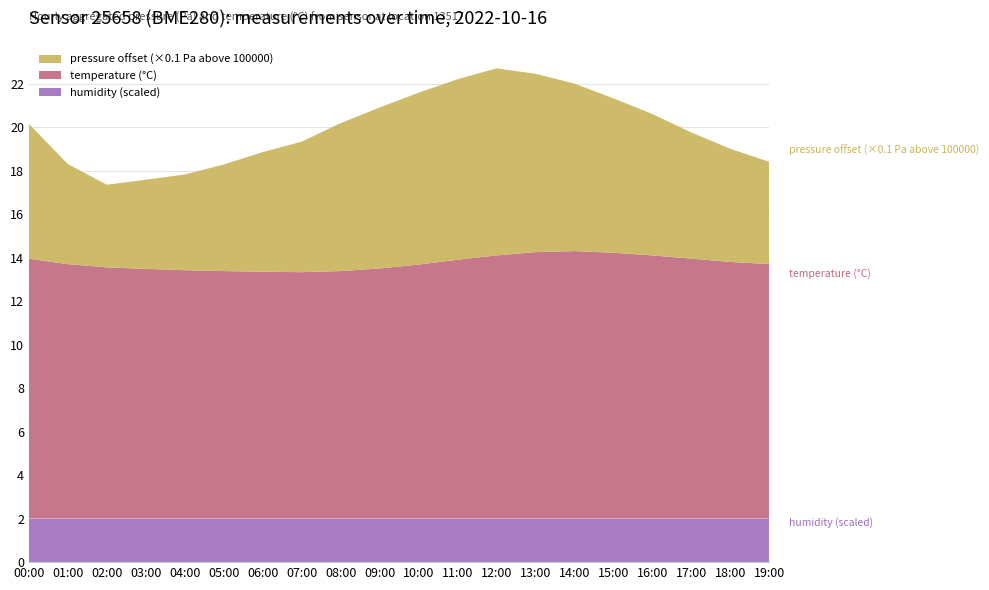

Reading left to right, transcribe all the data shown in this chart.

pressure: 100062.0	100046.0	100038.0	100041.0	100044.0	100049.0	100055.0	100060.0	100068.0	100074.0	100079.0	100083.0	100086.0	100082.0	100077.0	100071.0	100065.0	100058.0	100052.0	100047.0
temperature: 11.9	11.7	11.6	11.5	11.4	11.4	11.3	11.3	11.4	11.5	11.7	11.9	12.1	12.2	12.3	12.2	12.1	11.9	11.8	11.7
humidity: 100.0	100.0	100.0	100.0	100.0	100.0	100.0	100.0	100.0	100.0	100.0	100.0	100.0	100.0	100.0	100.0	100.0	100.0	100.0	100.0